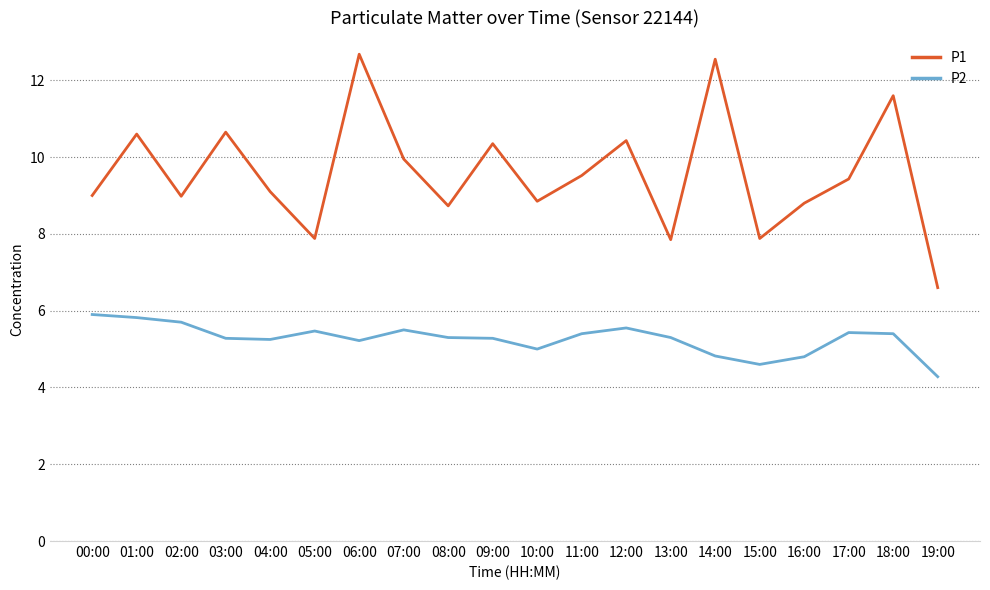

What value does the P2 series have at 13:00?

5.3